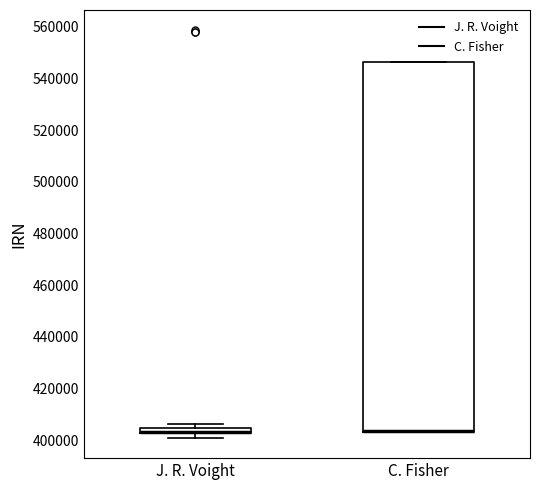

Comparing the boxes themselves (not the whiskers), which one is the tallest?

C. Fisher